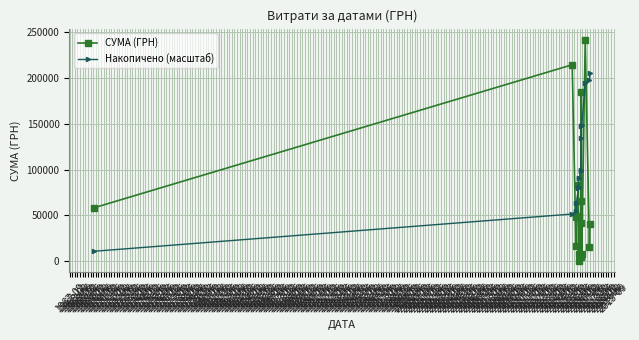

List the series in order of their peak value, highest first.

СУМА (ГРН), Накопичено (масштаб)